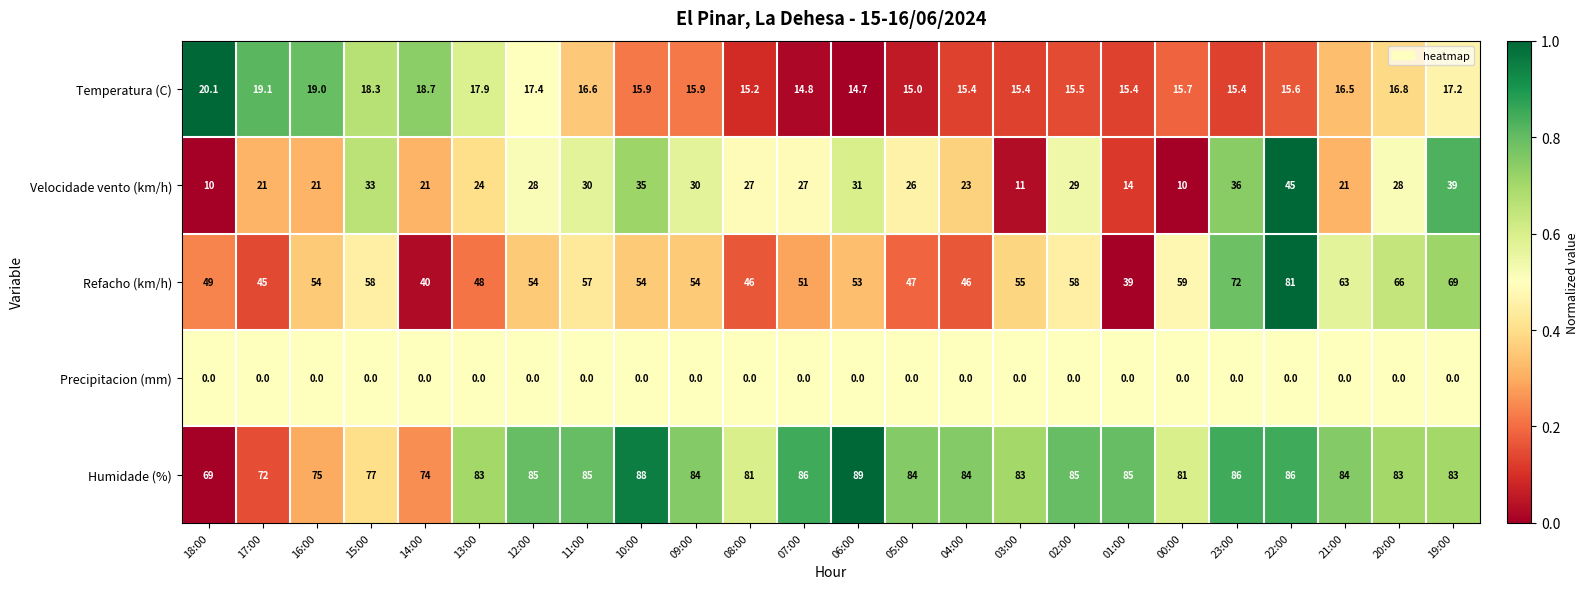

Which series has the largest range (max minus min)?

Refacho (km/h)